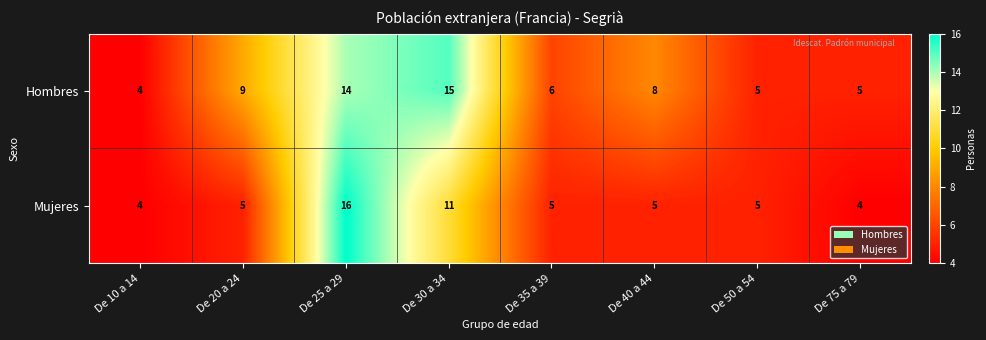

Reading left to right, transcribe all the data shown in this chart.

Hombres: 4	9	14	15	6	8	5	5
Mujeres: 4	5	16	11	5	5	5	4